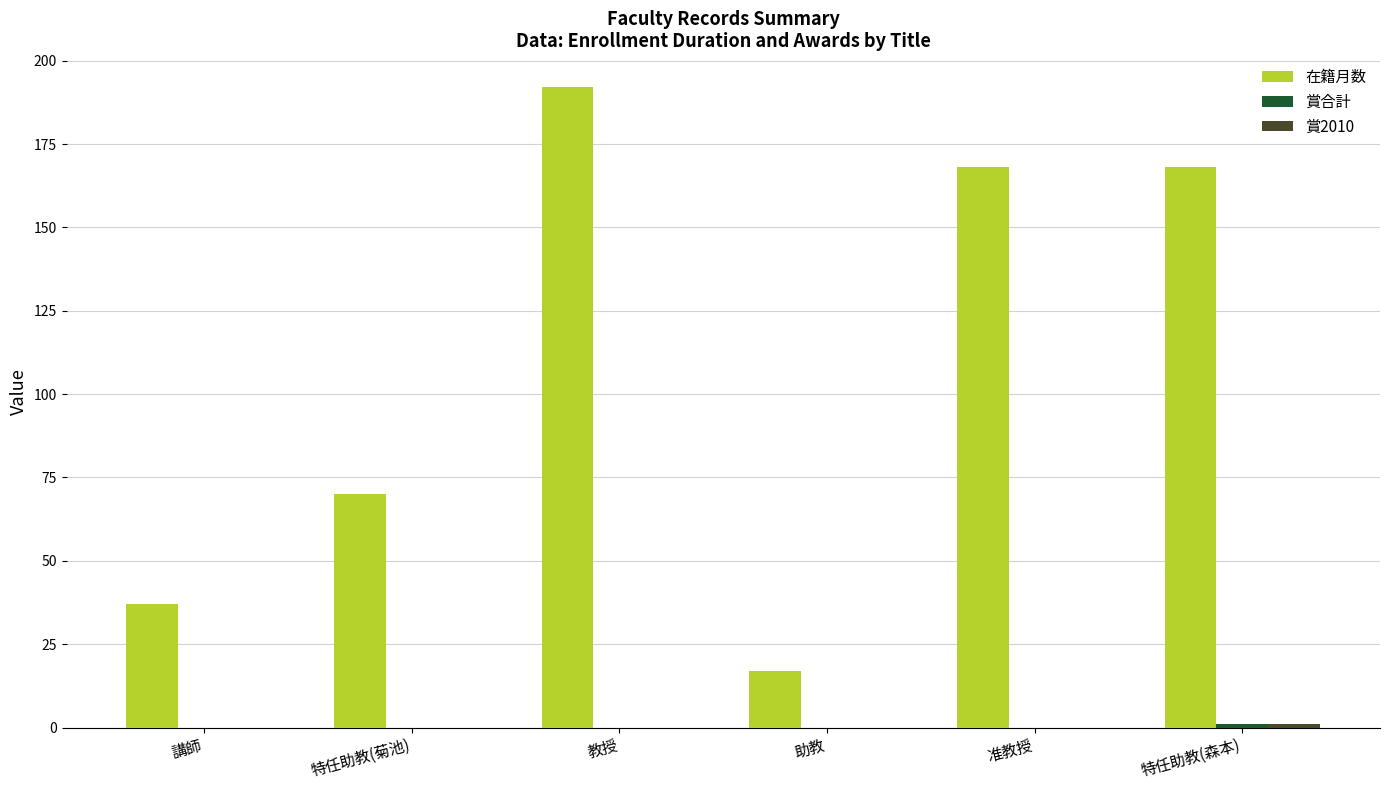

How many 在籍月数 values are between 37 and 168?

4